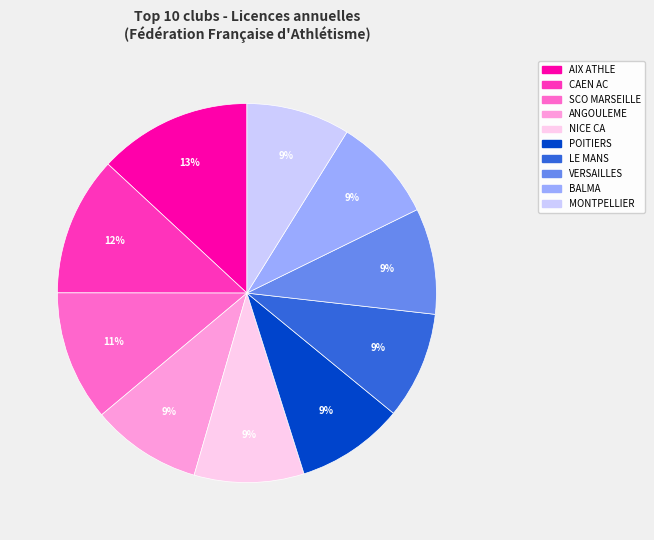

To the nearest percent, what is the difference between the largest and smallest slice percentages?

4%